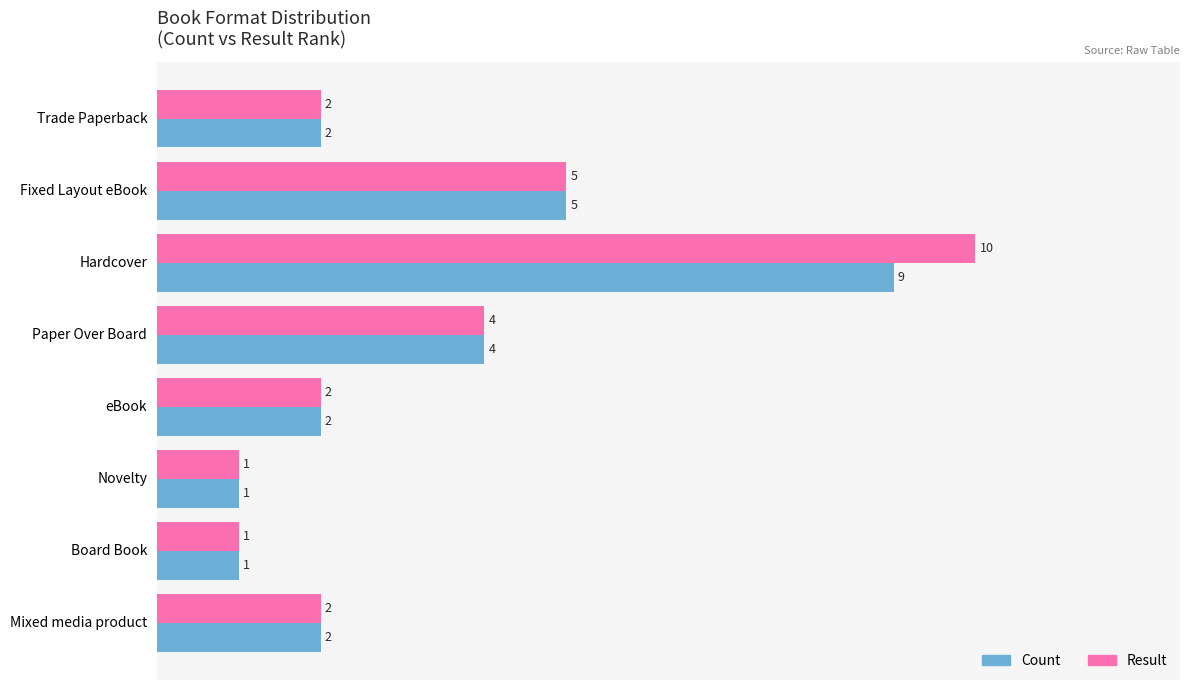

Between Hardcover and Mixed media product, which series saw the biggest shift?

Result